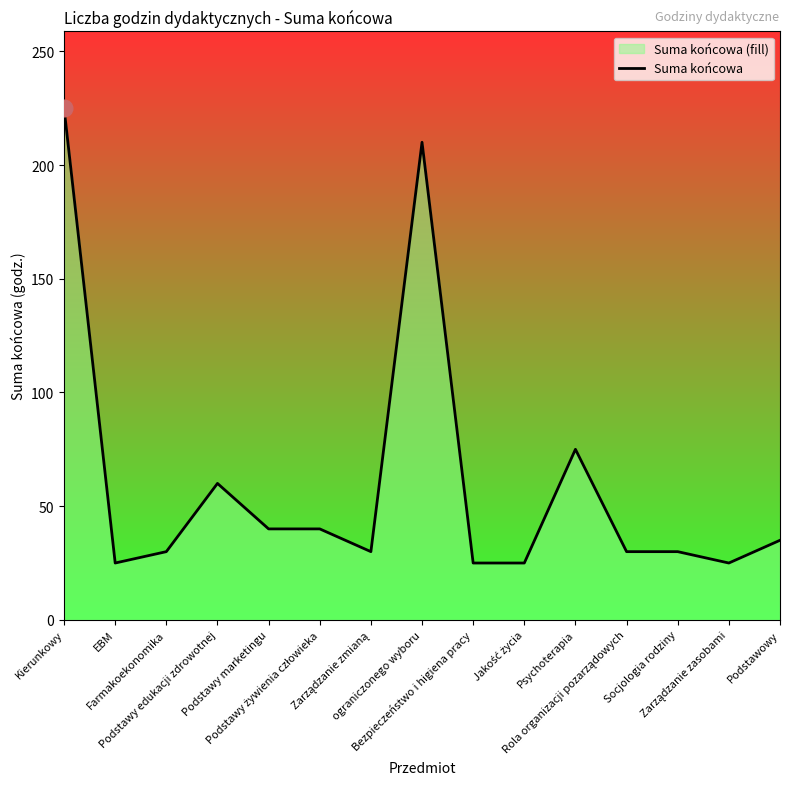

Reading left to right, transcribe all the data shown in this chart.

225	25	30	60	40	40	30	210	25	25	75	30	30	25	35